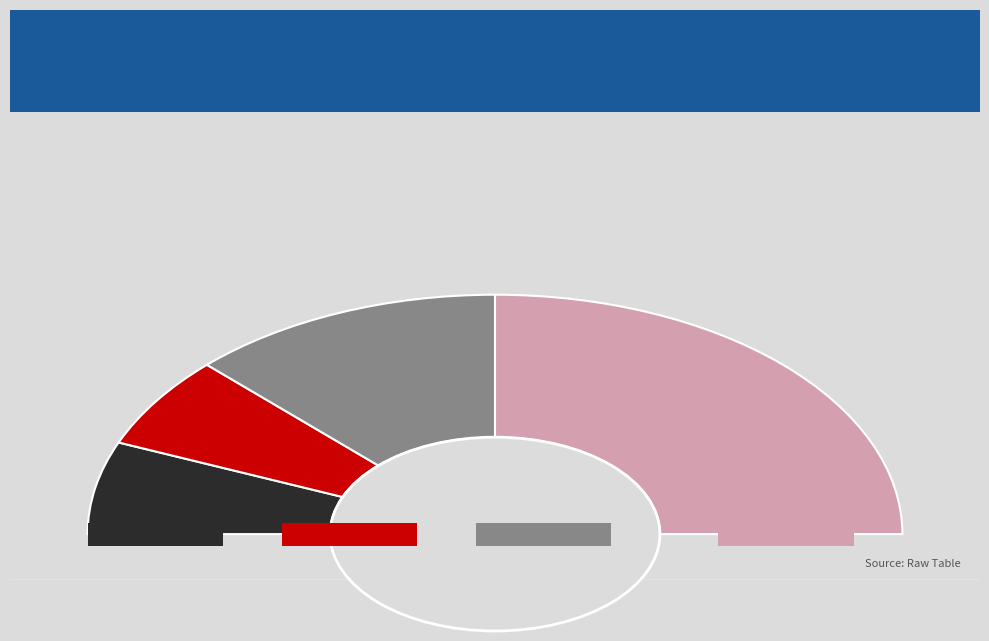

Do United Kingdom and COSAVE together represent more than half of the pie?

No